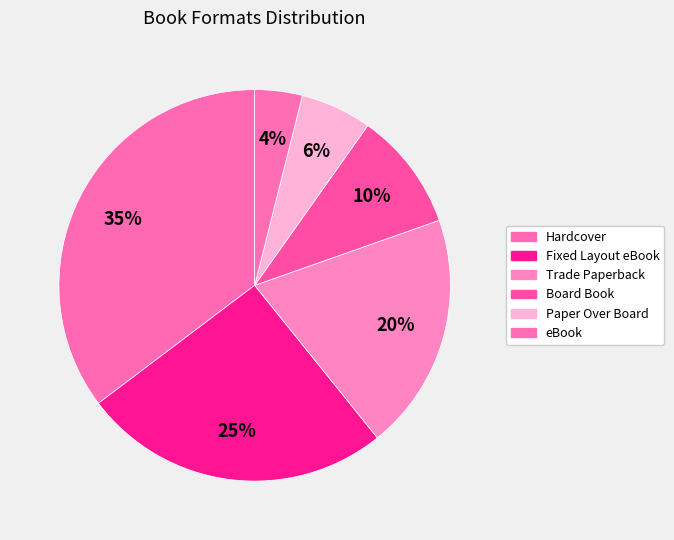

Count the number of slices in the pie.

6